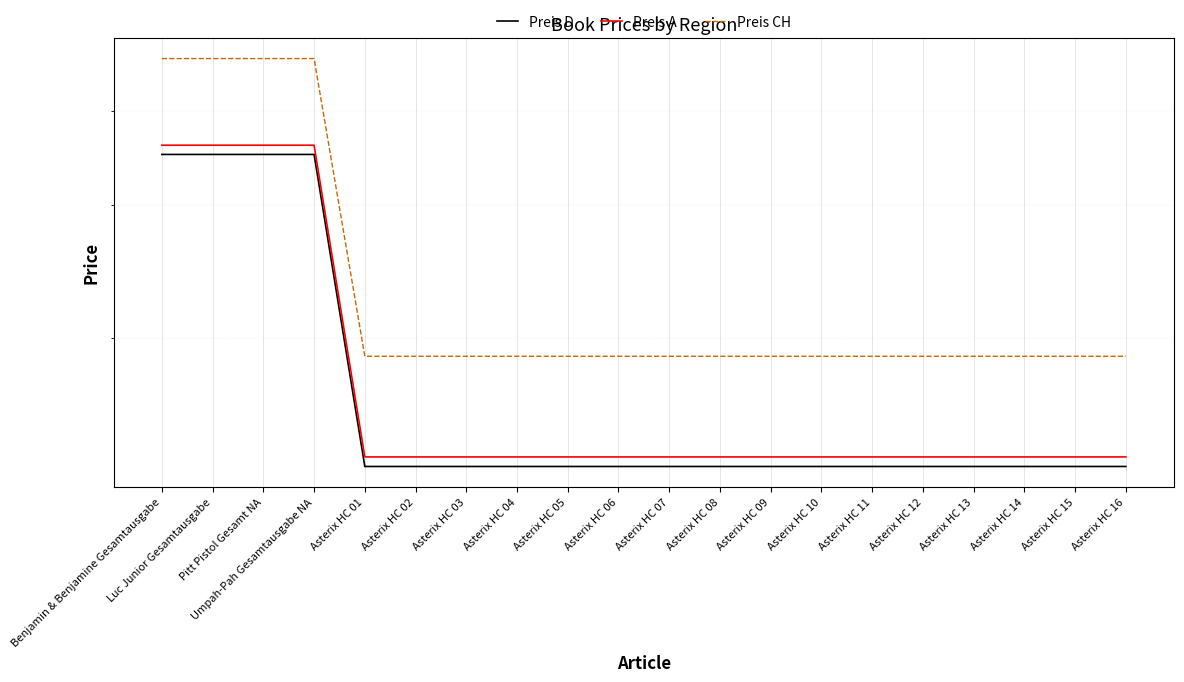

True or false: Preis D and Preis A cross at least once.

False